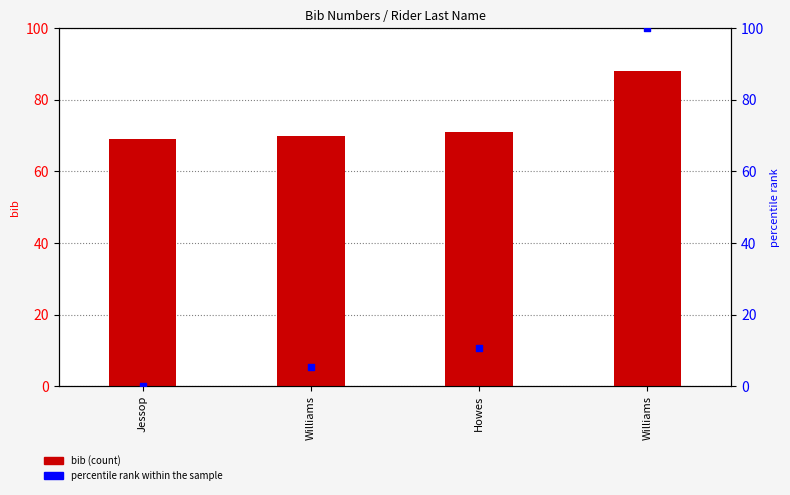

Is the value of bib at Williams greater than the value of percentile rank within the sample at Howes?

Yes